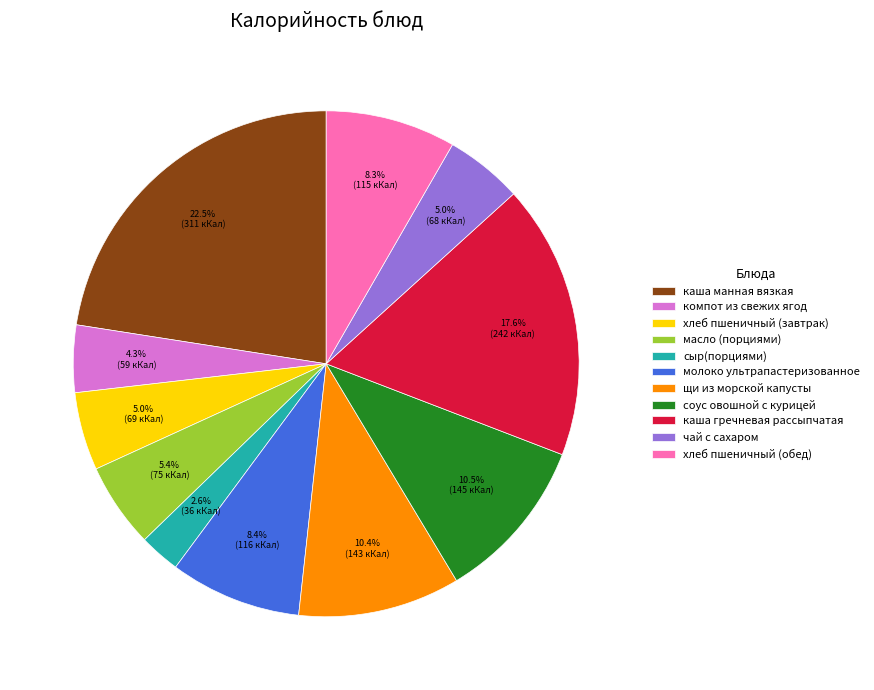

How many slices are in this pie chart?

11